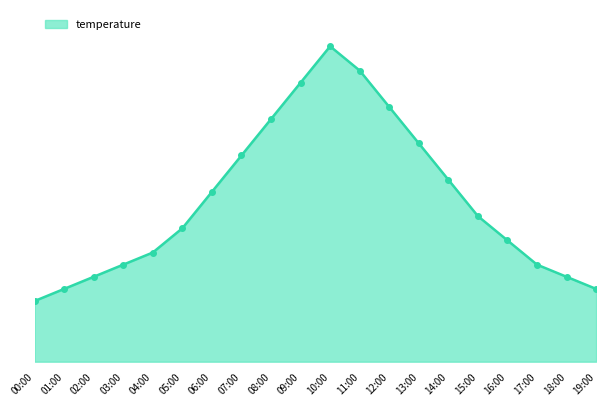

Reading left to right, transcribe all the data shown in this chart.

00:00=12.2	01:00=12.3	02:00=12.4	03:00=12.5	04:00=12.6	05:00=12.8	06:00=13.1	07:00=13.4	08:00=13.7	09:00=14.0	10:00=14.3	11:00=14.1	12:00=13.8	13:00=13.5	14:00=13.2	15:00=12.9	16:00=12.7	17:00=12.5	18:00=12.4	19:00=12.3